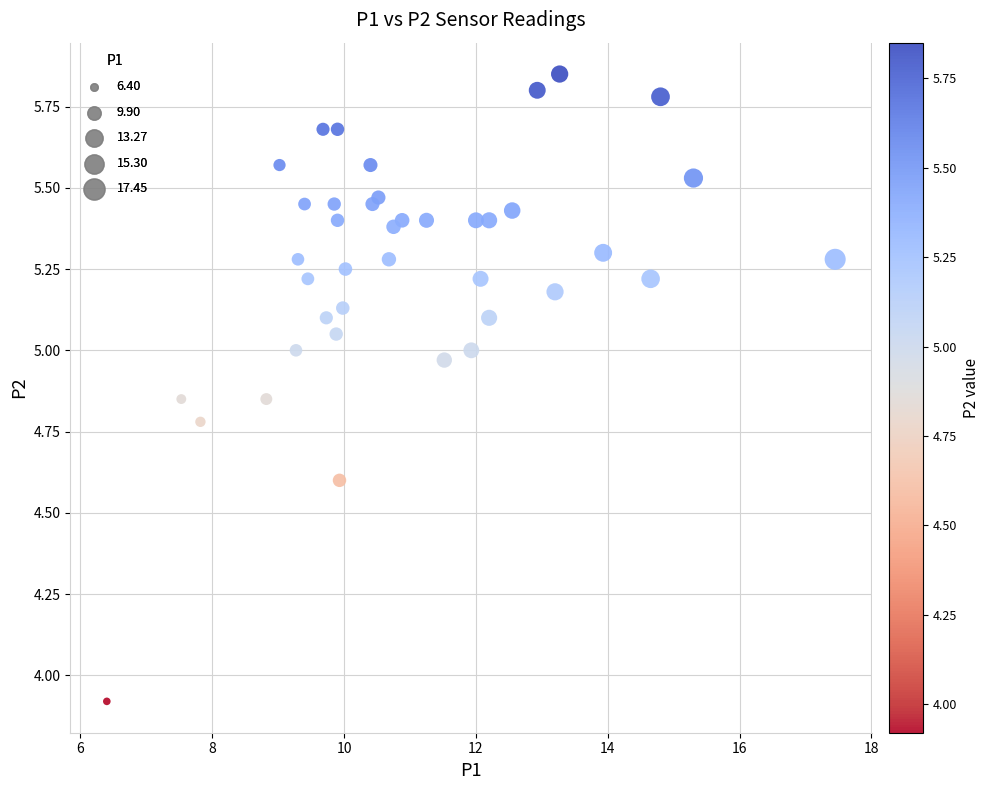

What Y value in the scatter plot is closest to 4?

3.9